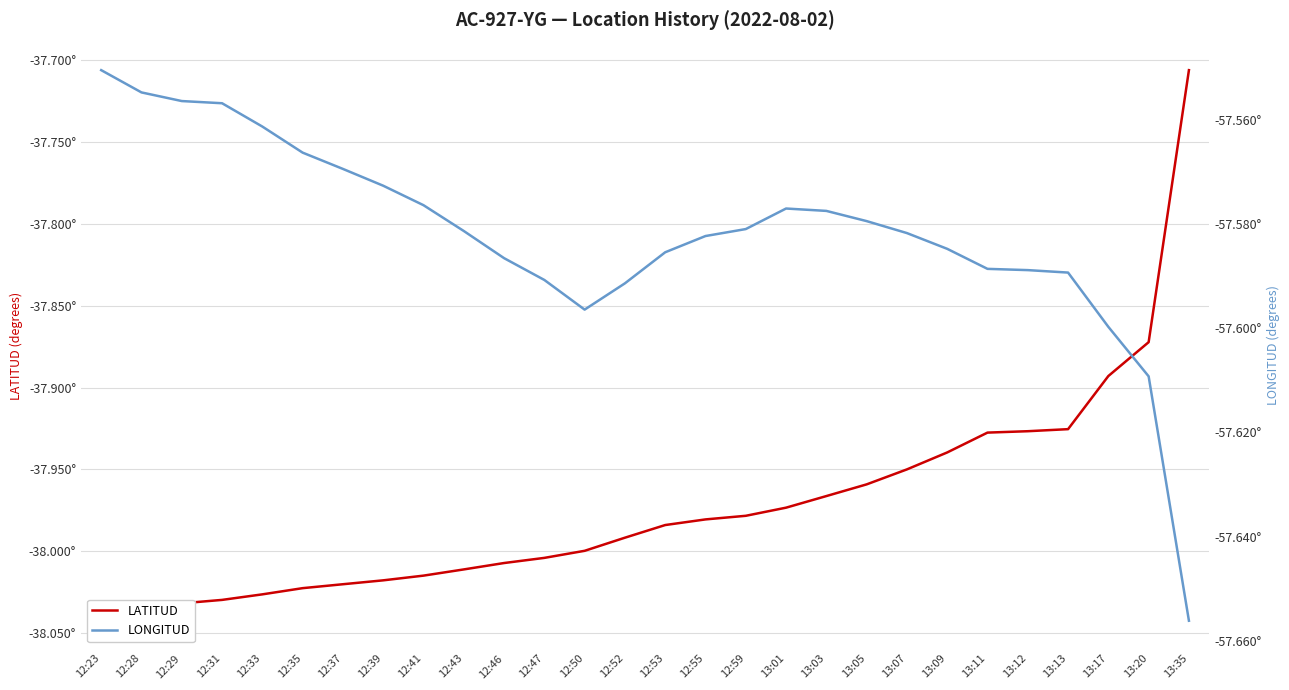

True or false: LATITUD and LONGITUD cross at least once.

False